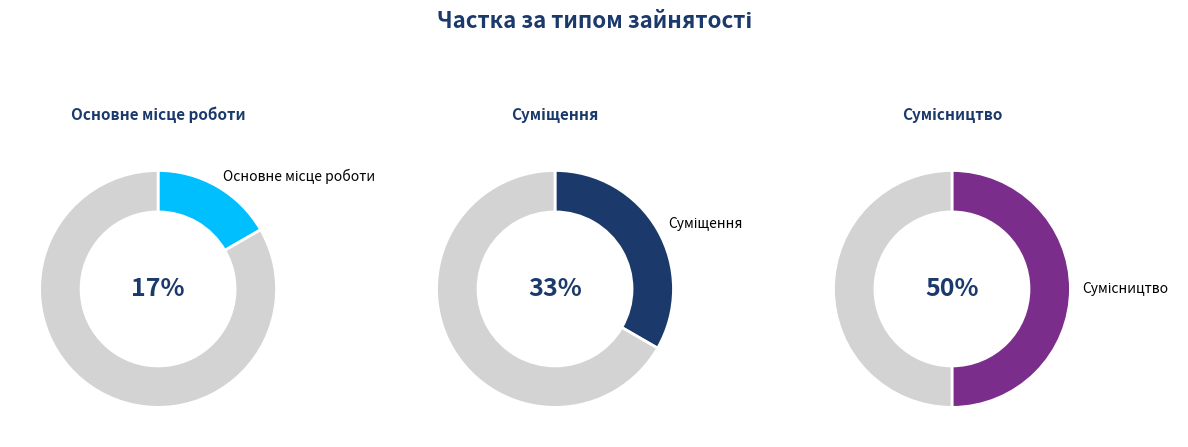

What is the smallest slice in the pie chart?

Основне місце роботи